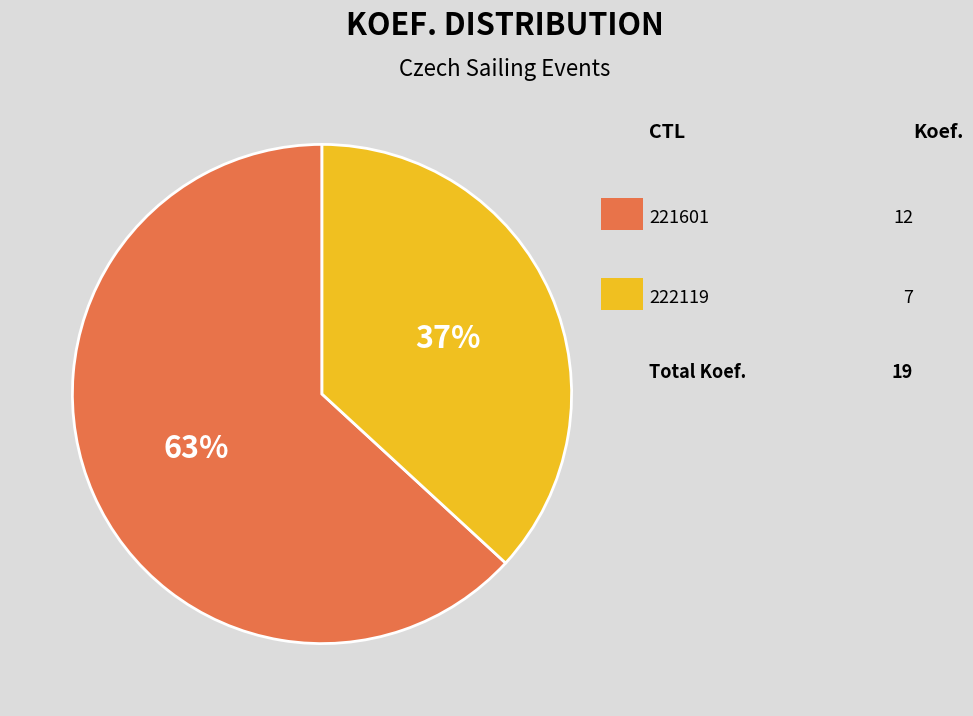

To the nearest percent, what is the average slice percentage?

50%